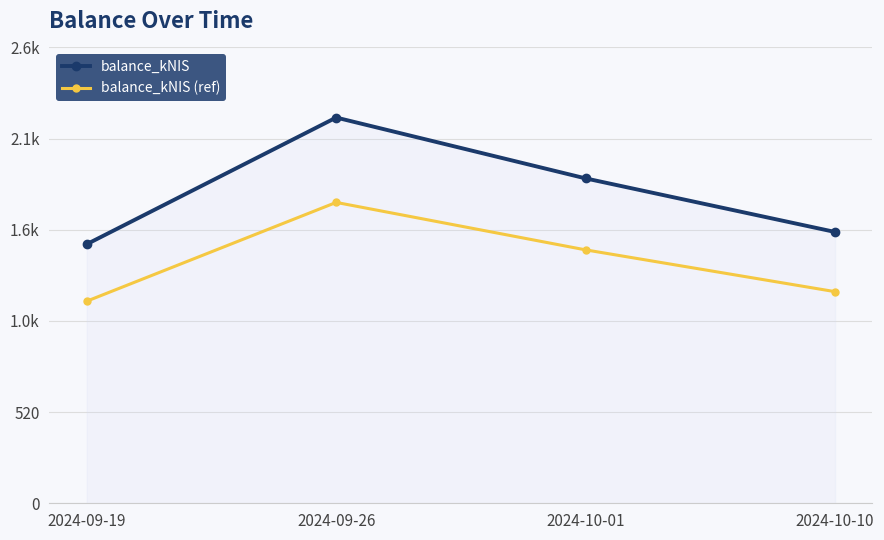

The value of balance_kNIS at 2024-09-26 is 2200.1. True or false?

True